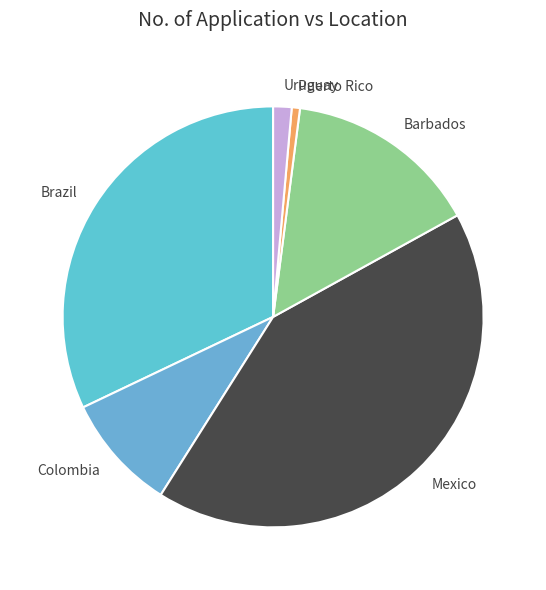

Is it true that Brazil is 32% of the pie?

True